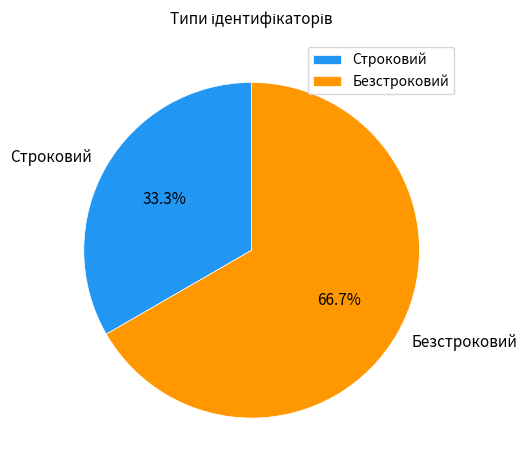

Is it true that Безстроковий is 52% of the pie?

False